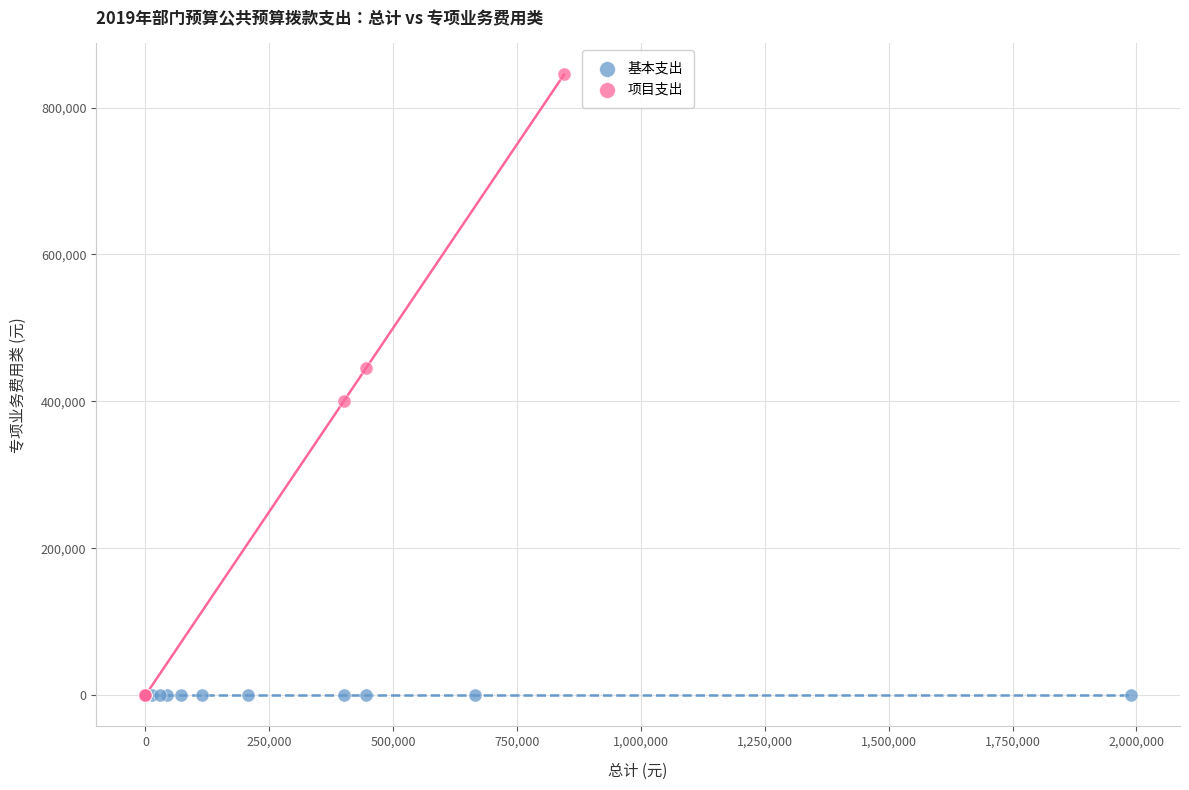

Which series reaches the maximum Y coordinate?

项目支出